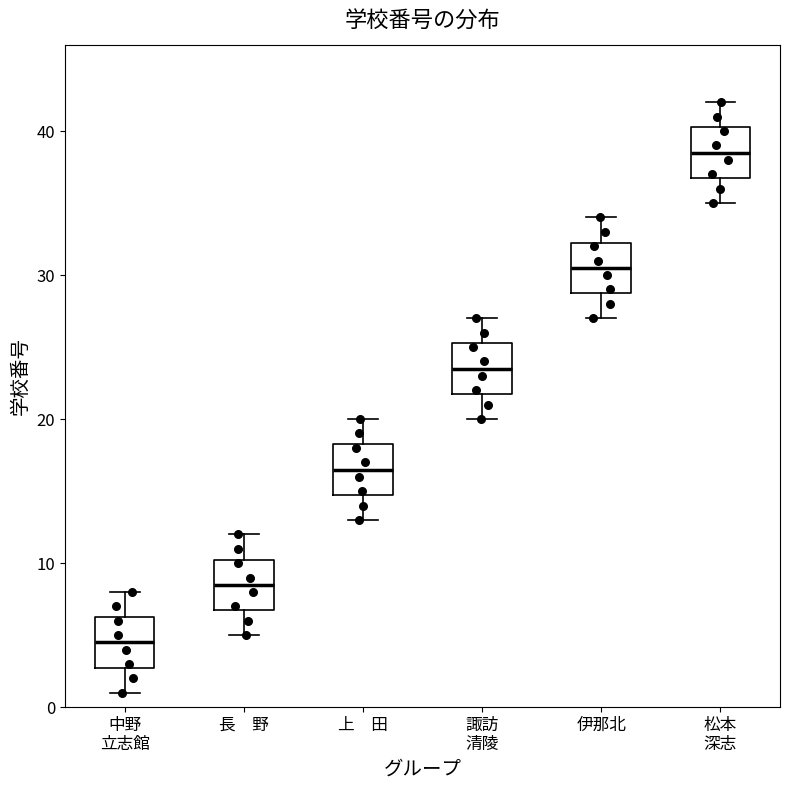

Reading left to right, transcribe this box plot: for each box, give where its median line is, the range the box spans, and where its two whiskers end, as read against the y-axis. The values are not printed on the chart, so give them approximately, as read against the axis.

中野 立志館: median 5, box 3 to 6, whiskers 1 to 8
長 野: median 9, box 7 to 10, whiskers 5 to 12
上 田: median 17, box 15 to 18, whiskers 13 to 20
諏訪 清陵: median 24, box 22 to 25, whiskers 20 to 27
伊那北: median 31, box 29 to 32, whiskers 27 to 34
松本 深志: median 39, box 37 to 40, whiskers 35 to 42